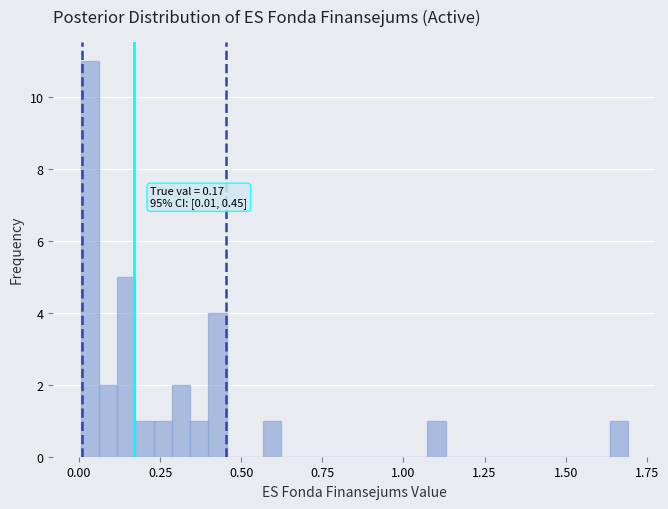

Around what value on the x-axis is the tallest bar? Give the approximate position of its centre, as read against the axis.

0.05